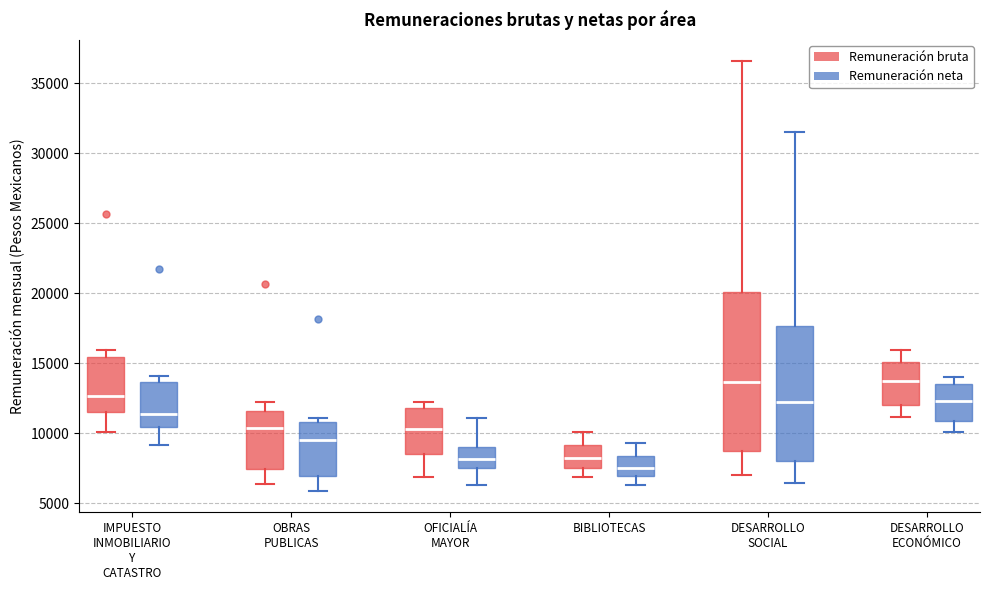

Reading left to right, transcribe this box plot: for each box, give where its median line is, the range the box spans, and where its two whiskers end, as read against the y-axis. The values are not printed on the chart, so give them approximately, as read against the axis.

IMPUESTO INMOBILIARIO Y CATASTRO (Remuneración bruta): median 12500, box 11500 to 15500, whiskers 10000 to 16000
IMPUESTO INMOBILIARIO Y CATASTRO (Remuneración neta): median 11500, box 10500 to 13500, whiskers 9000 to 14000
OBRAS PUBLICAS (Remuneración bruta): median 10500, box 7500 to 11500, whiskers 6500 to 12000
OBRAS PUBLICAS (Remuneración neta): median 9500, box 7000 to 11000, whiskers 6000 to 11000 (just above the box's upper edge)
OFICIALÍA MAYOR (Remuneración bruta): median 10500, box 8500 to 12000, whiskers 7000 to 12000 (just above the box's upper edge)
OFICIALÍA MAYOR (Remuneración neta): median 8000, box 7500 to 9000, whiskers 6500 to 11000
BIBLIOTECAS (Remuneración bruta): median 8000, box 7500 to 9000, whiskers 7000 to 10000
BIBLIOTECAS (Remuneración neta): median 7500, box 7000 to 8500, whiskers 6500 to 9500
DESARROLLO SOCIAL (Remuneración bruta): median 13500, box 8500 to 20000, whiskers 7000 to 36500
DESARROLLO SOCIAL (Remuneración neta): median 12000, box 8000 to 17500, whiskers 6500 to 31500
DESARROLLO ECONÓMICO (Remuneración bruta): median 13500, box 12000 to 15000, whiskers 11000 to 16000
DESARROLLO ECONÓMICO (Remuneración neta): median 12500, box 11000 to 13500, whiskers 10000 to 14000